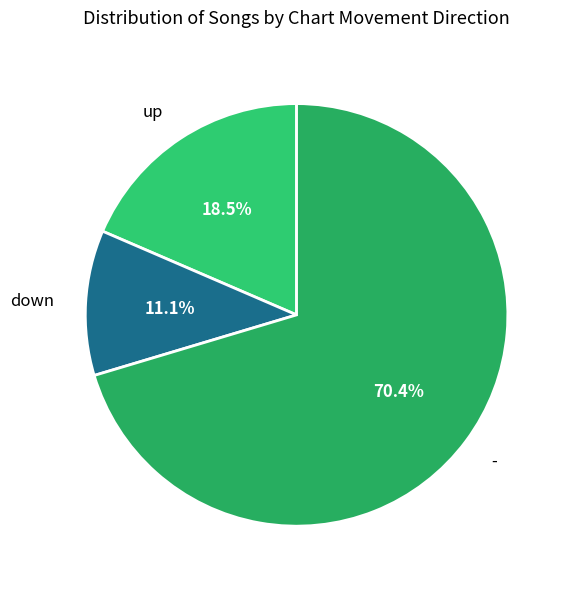

Is - the majority of the pie?

Yes